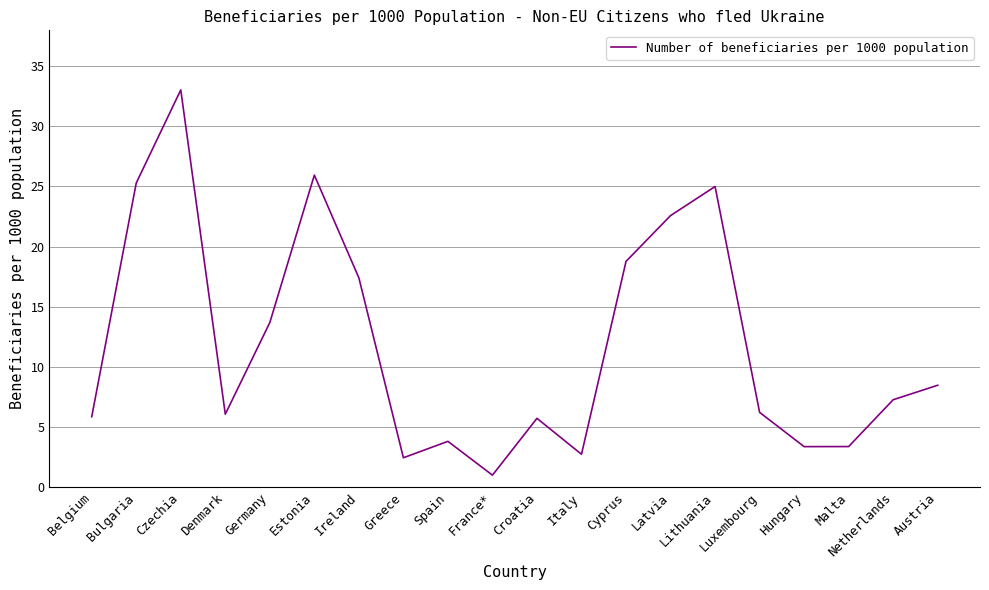

What is the change in value from Estonia to Lithuania?

-0.9